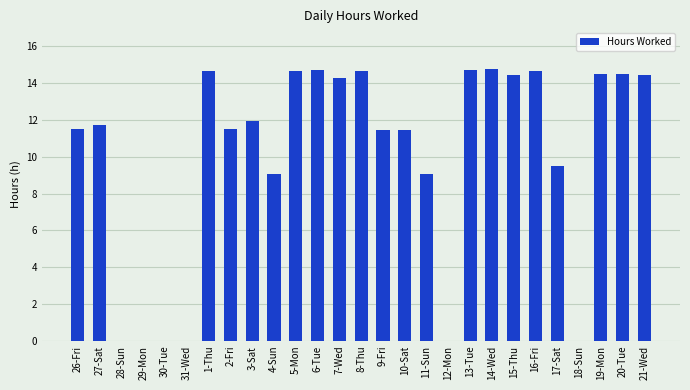

The value at 7-Wed is 14.3. True or false?

True